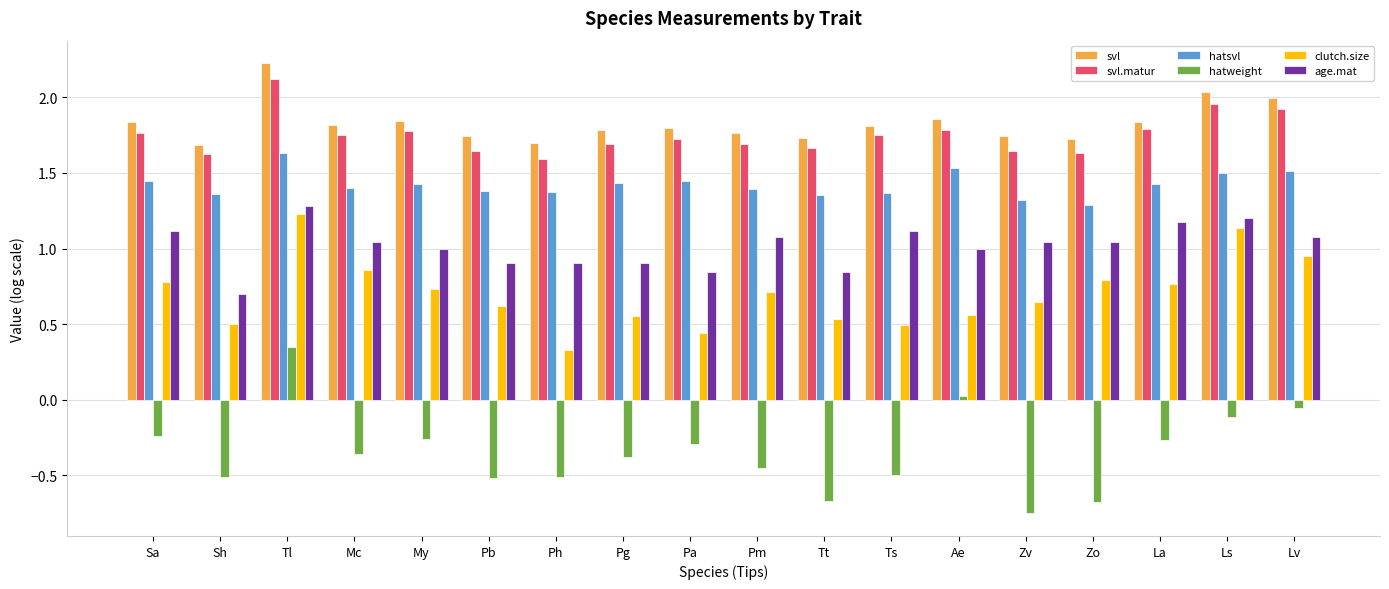

Which label corresponds to the largest value in the chart?

Tl